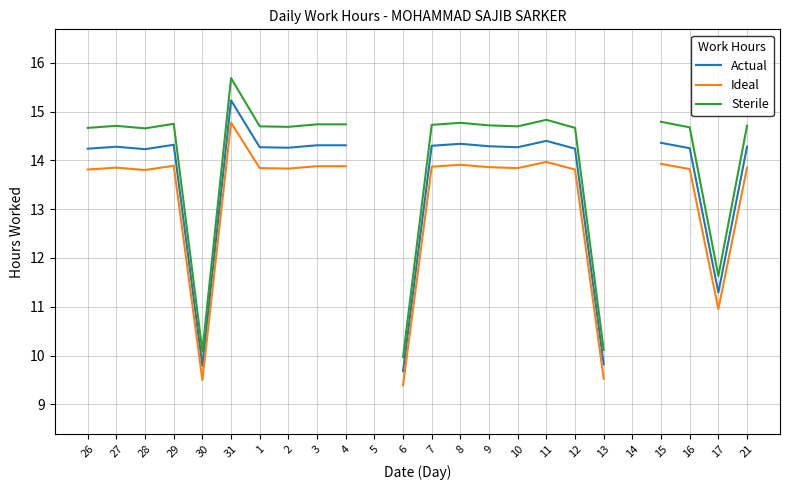

Does the chart display data point markers on the line(s)?

No